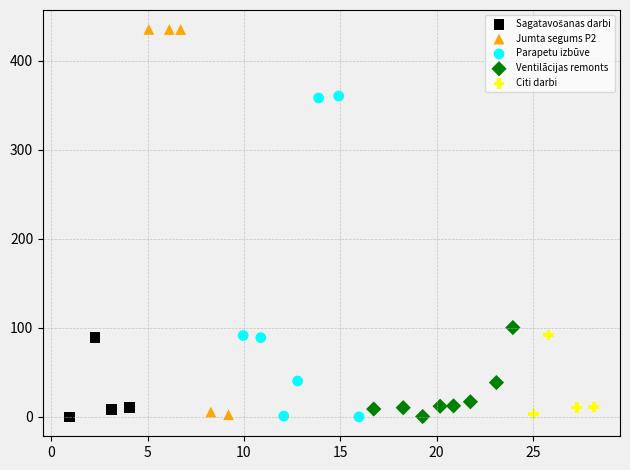

Which series has the largest Y range (max minus min)?

Jumta segums P2